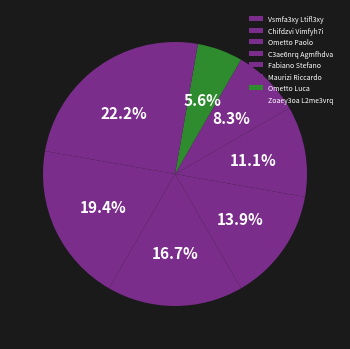

Is there any slice that represents more than half of the pie?

No